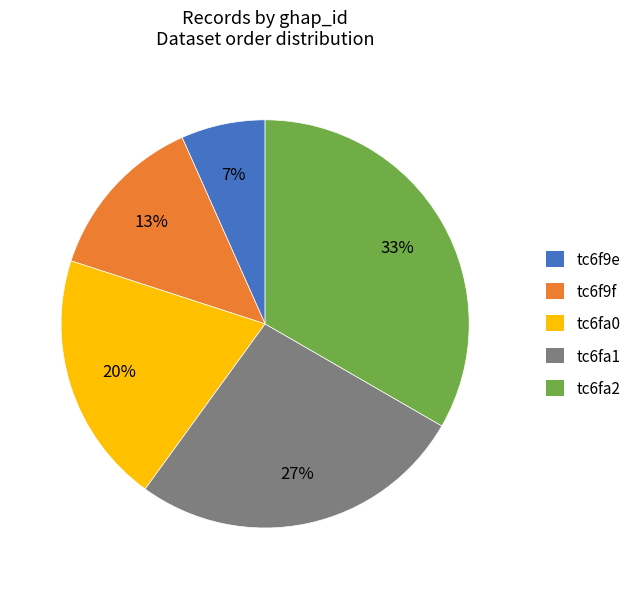

To the nearest percent, what portion does tc6fa2 represent?

33%